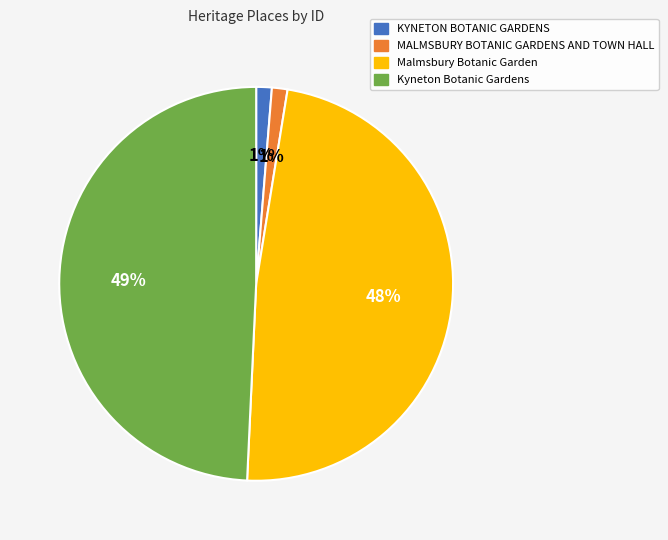

Approximately how many times larger is the value at Malmsbury Botanic Garden compared to Kyneton Botanic Gardens?

1.0